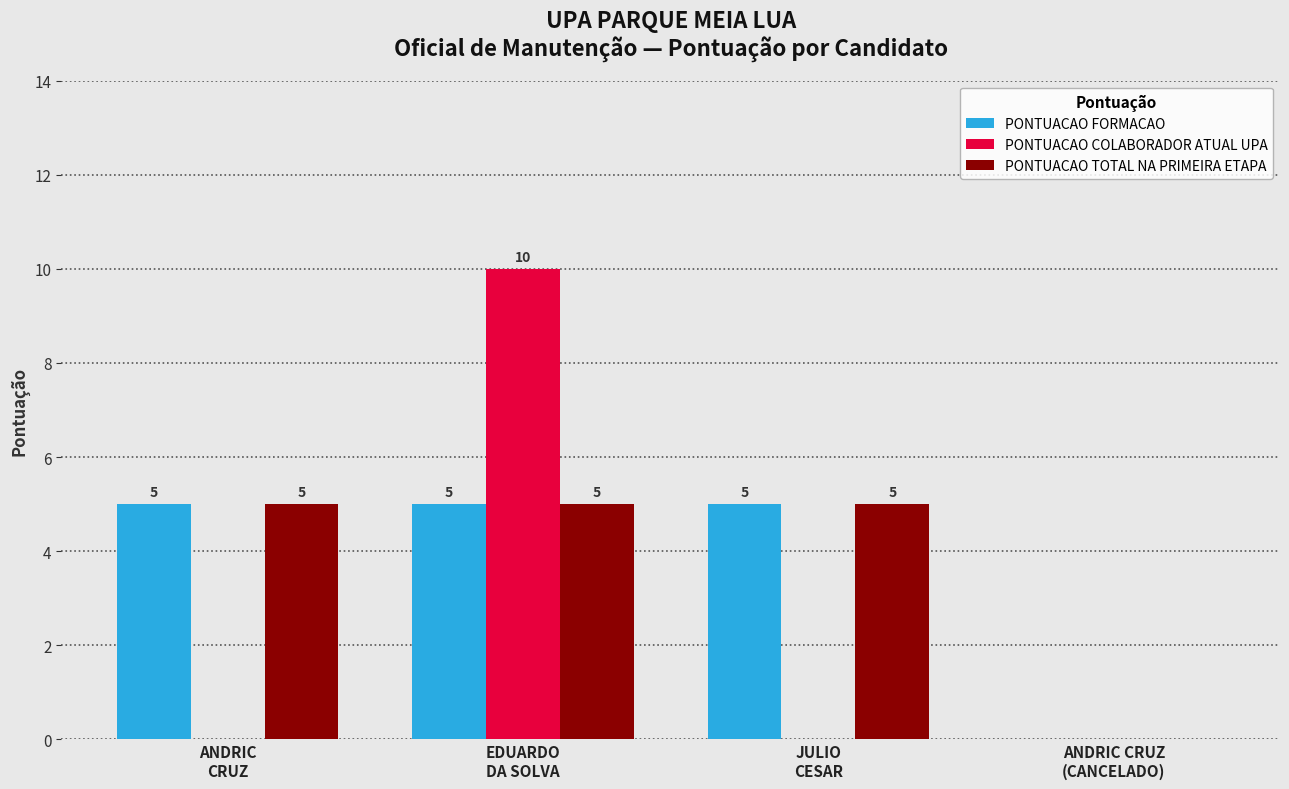

Is the value of PONTUACAO FORMACAO at EDUARDO
DA SOLVA greater than the value of PONTUACAO COLABORADOR ATUAL UPA at JULIO
CESAR?

Yes